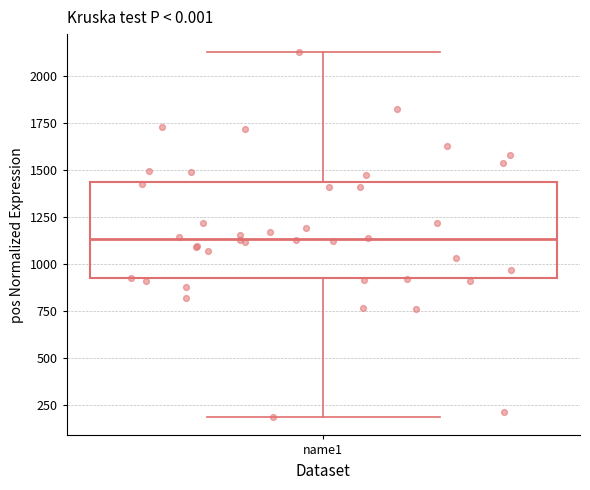

Read this box plot against the y-axis: the position of the median line, the range covered by the box, and the ends of both whiskers. The values are not printed on the chart, so give them approximately, as read against the axis.

median 1150, box 950 to 1450, whiskers 200 to 2150